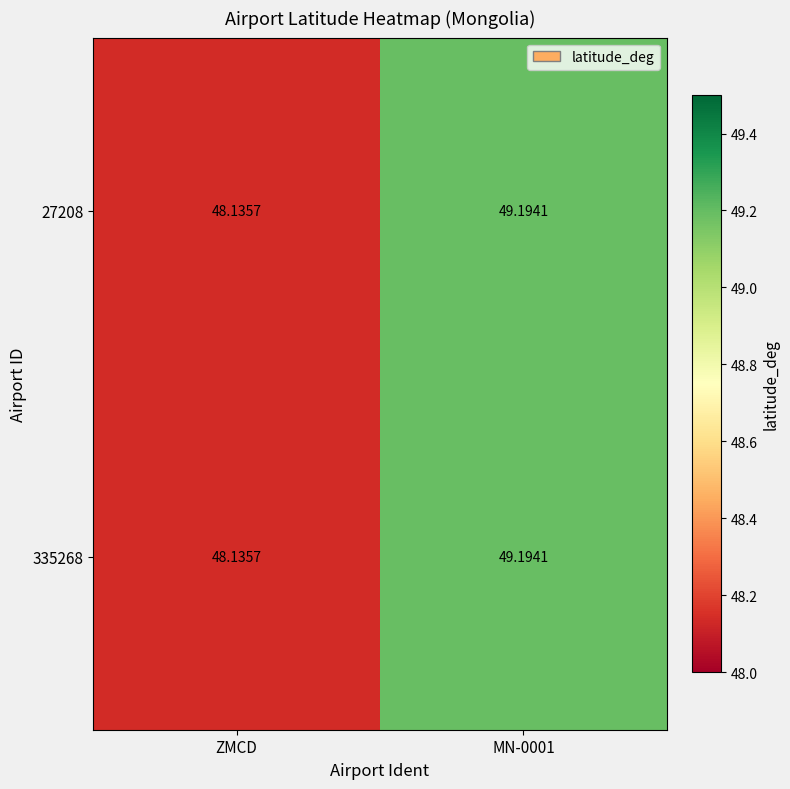

Which category has the lowest value in the 27208 series?

ZMCD